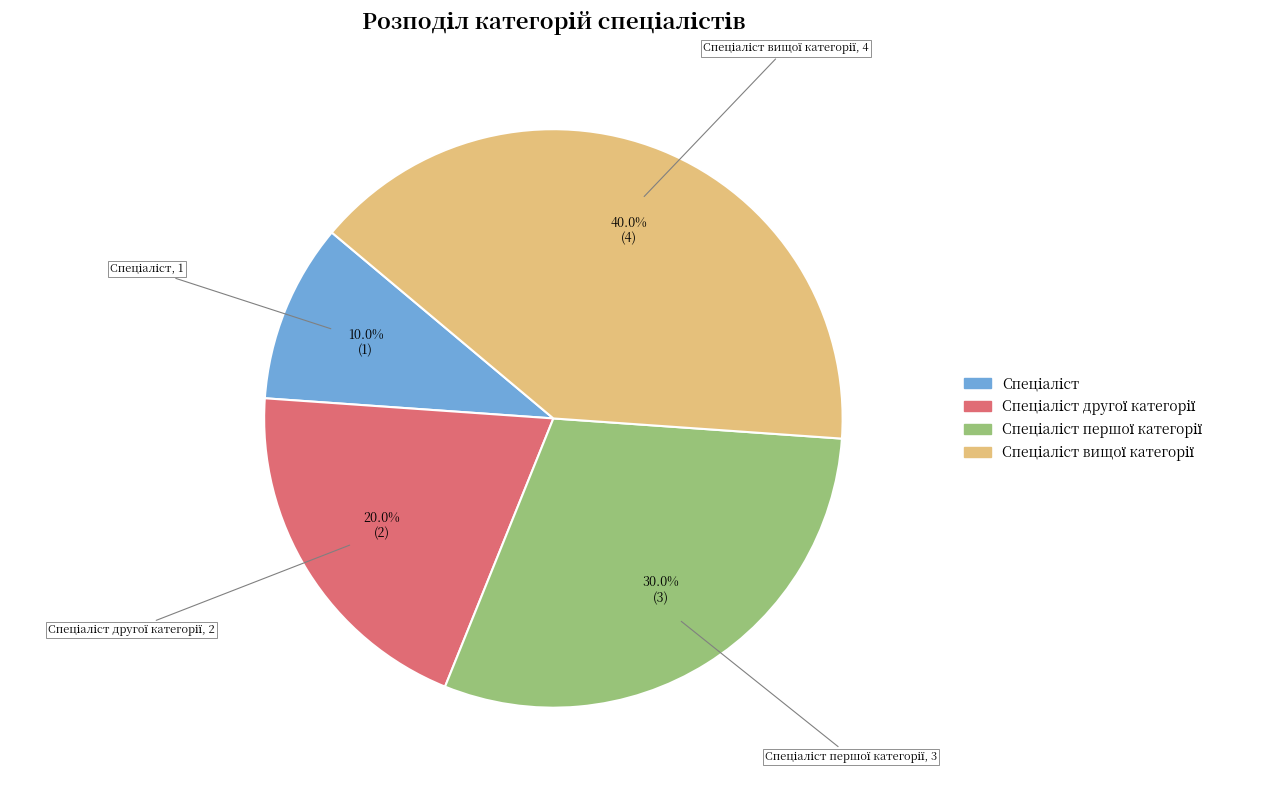

Is there a majority slice in this chart?

No